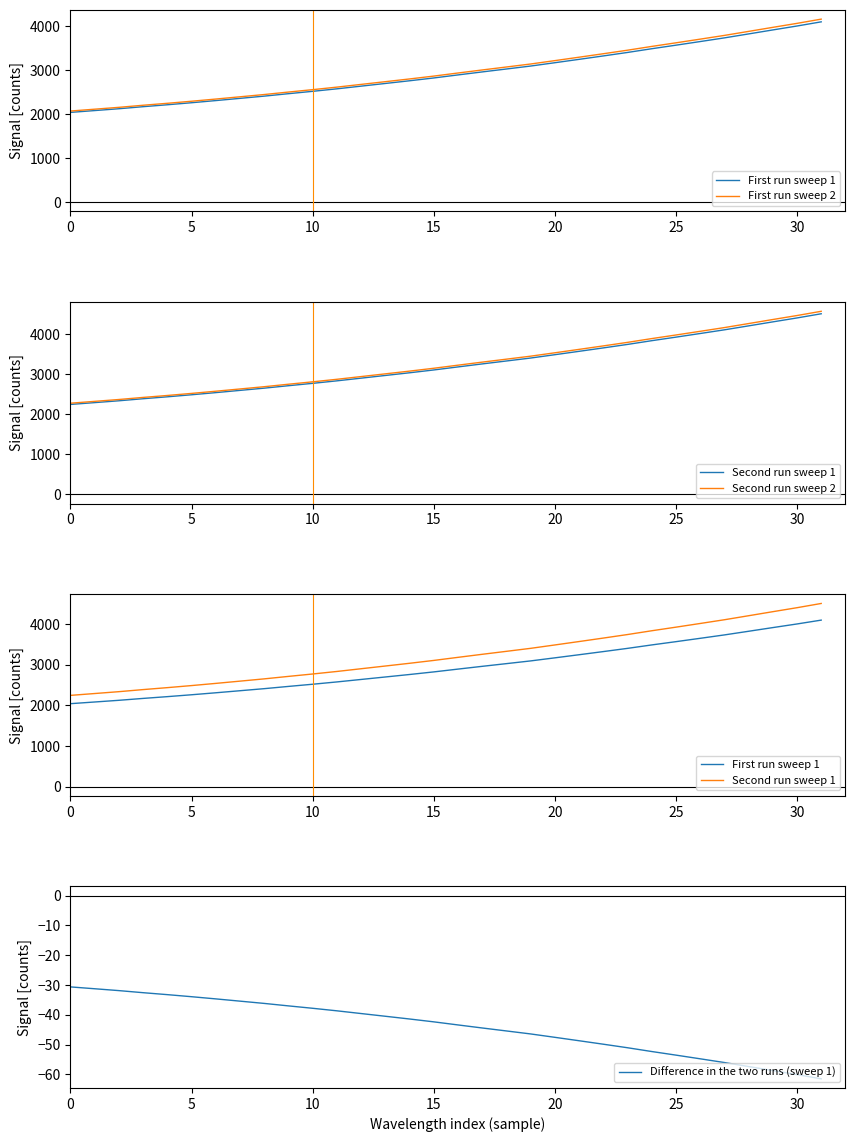

How many values in the Difference in the two runs (sweep 1) series exceed -42?

15